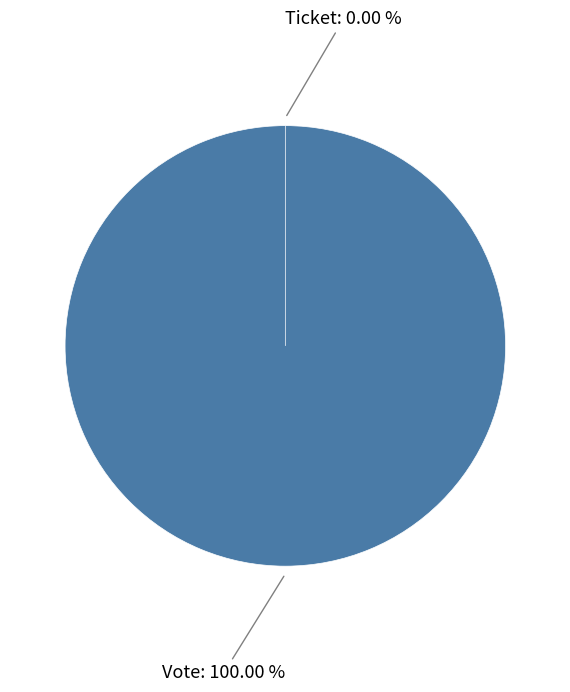

How many slices are in this pie chart?

2